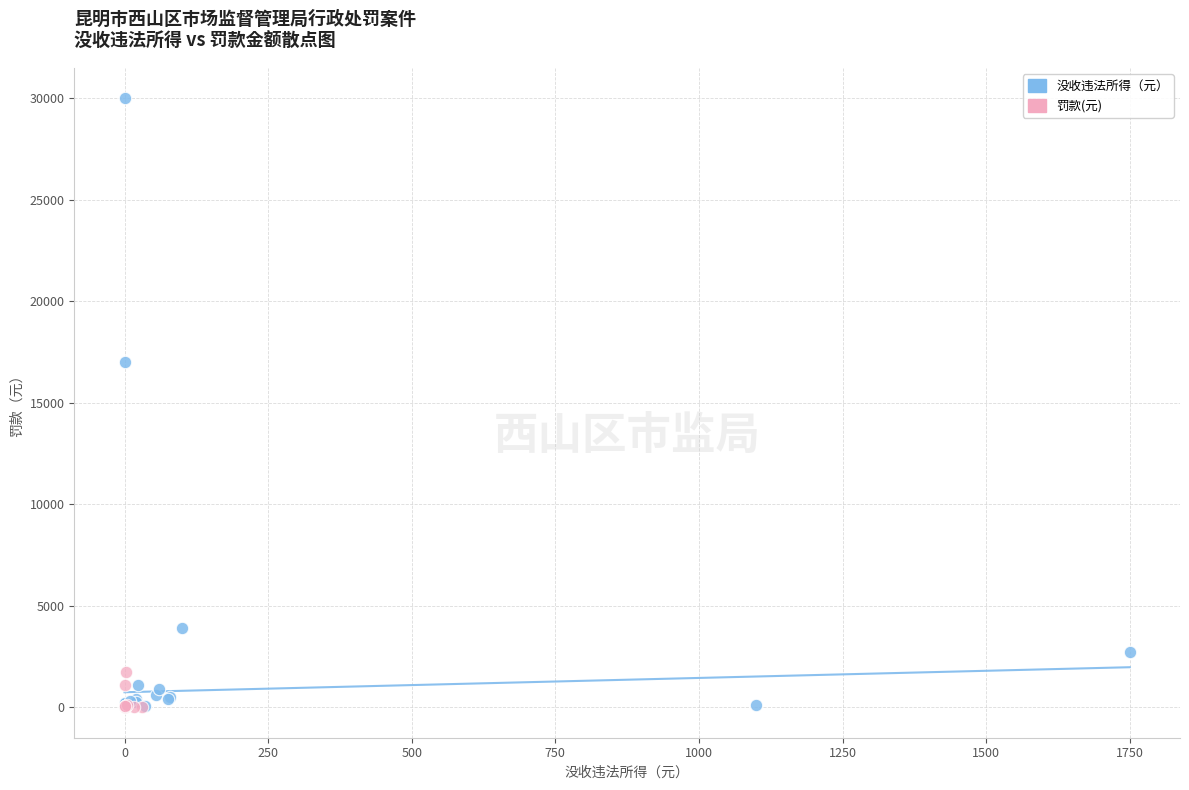

Which series contains the highest Y value?

没收违法所得（元）